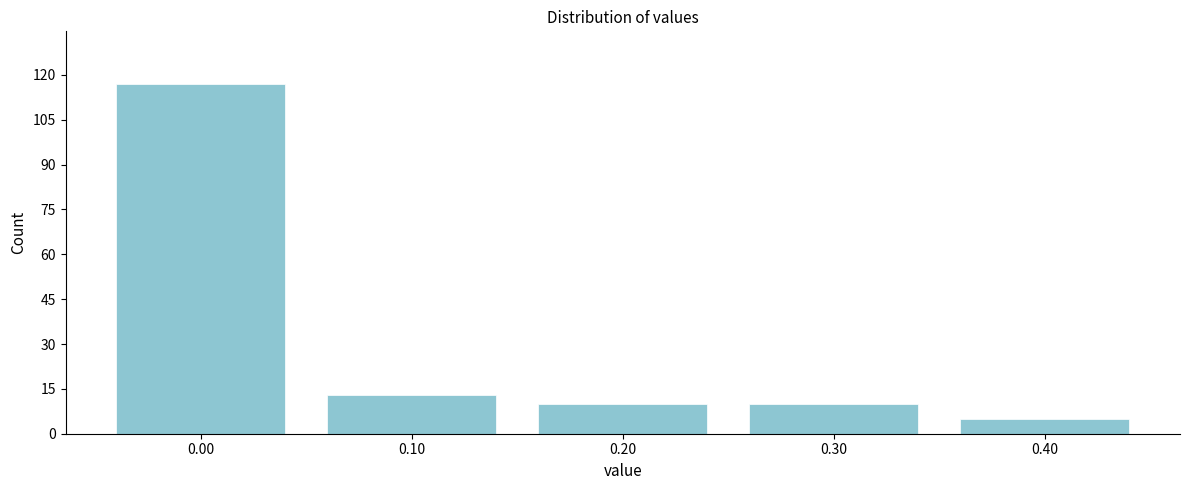

Reading left to right, list all the values displayed in this chart.

117	13	10	10	5